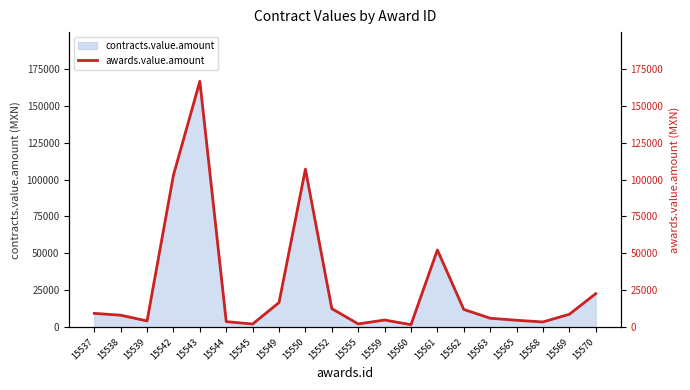

List the labels in order of value, smallest first.

15560, 15545, 15555, 15568, 15544, 15539, 15565, 15559, 15563, 15538, 15569, 15537, 15562, 15552, 15549, 15570, 15561, 15542, 15550, 15543